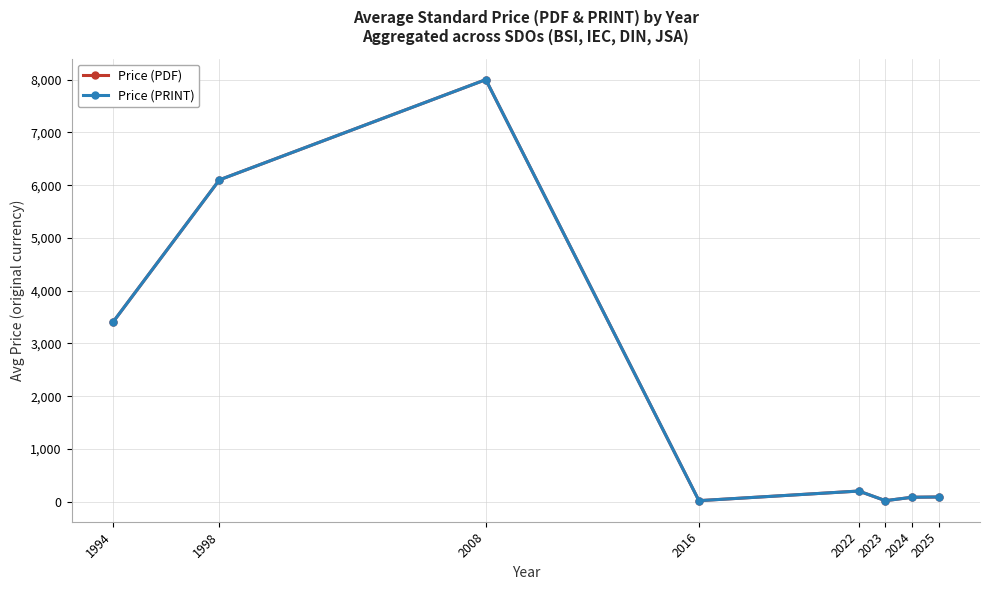

What is the average value of the Price (PRINT) series?

2239.7